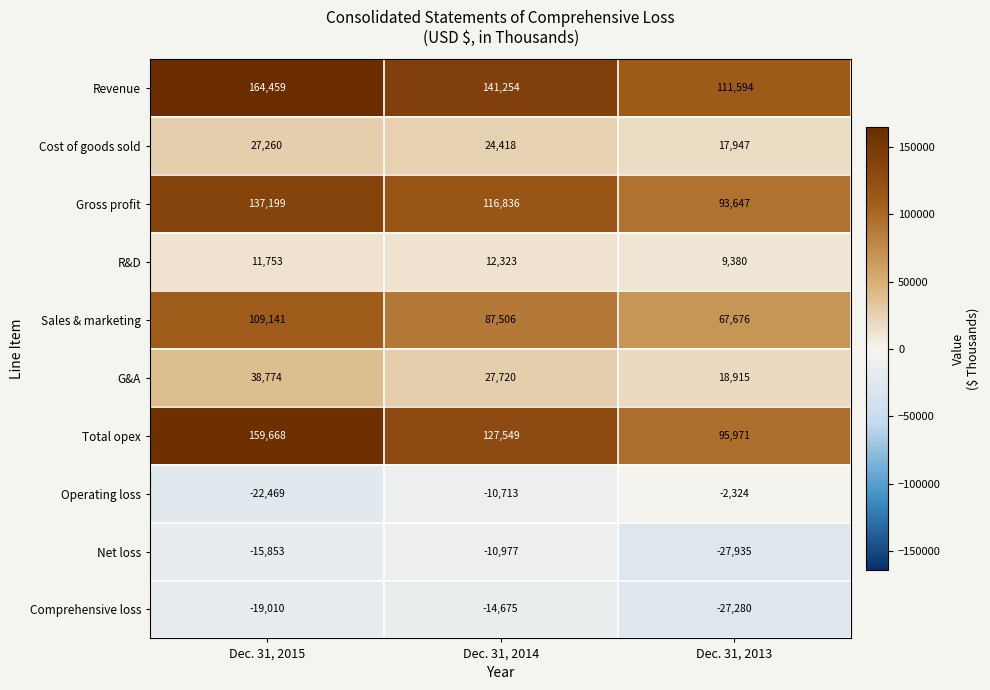

What is the greatest value displayed?

164459